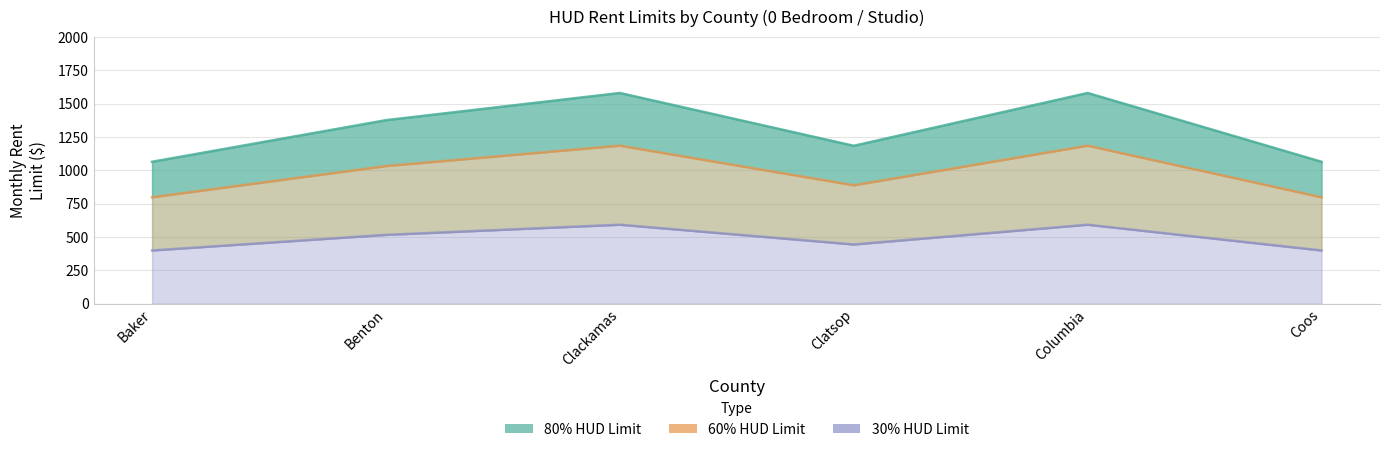

How many categories are shown in the chart?

6